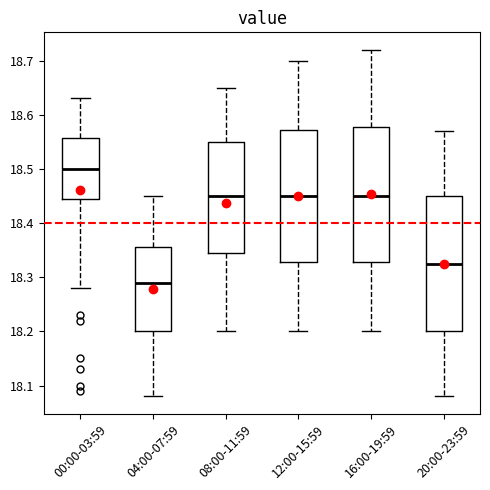

Which box's median line is the lowest?

04:00-07:59